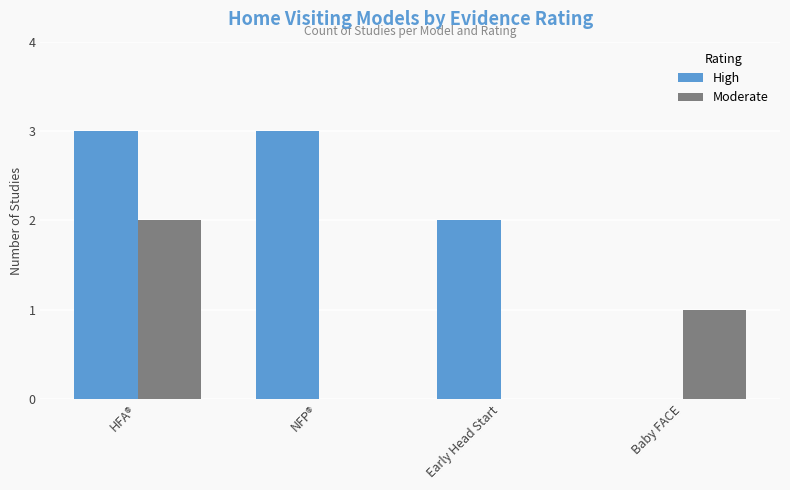

What is the sum of all High values?

8